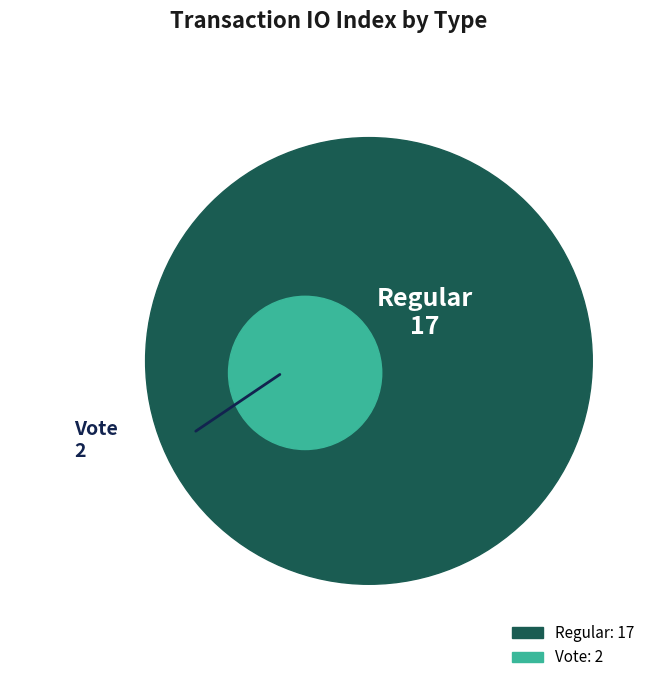

Rank the categories by value from lowest to highest.

Vote (io_index=2), Regular (io_index=17)